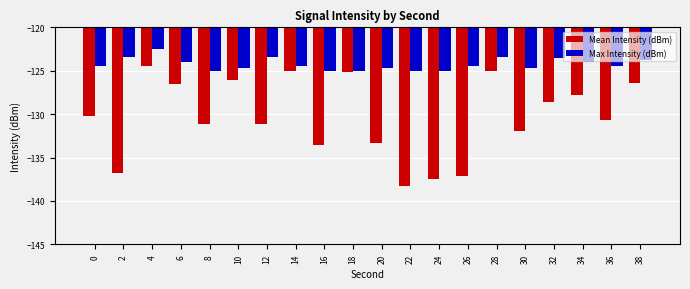

What is the greatest value displayed?

-122.5